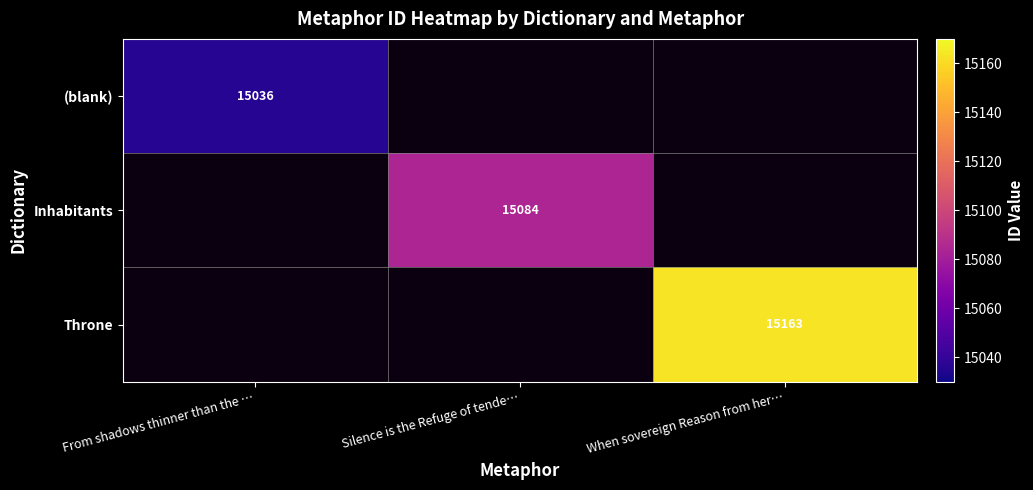

The (blank) series shows 15036 at From shadows thinner than the …. True or false?

True